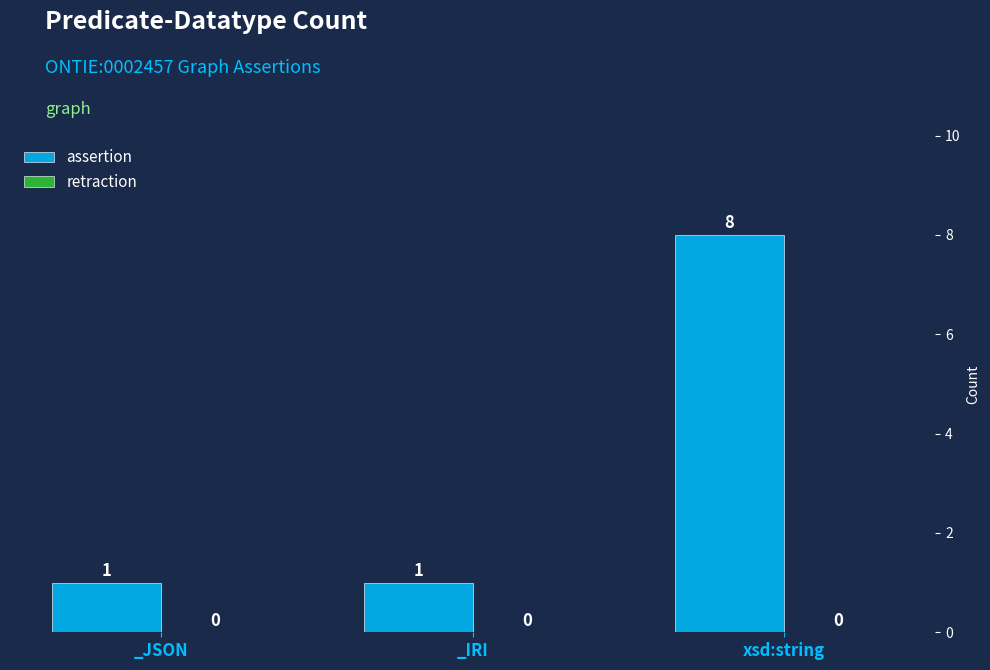

How many bars are there in total?

3